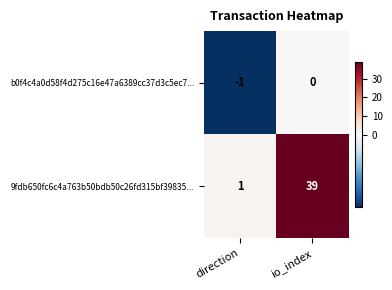

How many values in the 9fdb650fc6c4a763b50bdb50c26fd315bf39835... series are below 39?

1